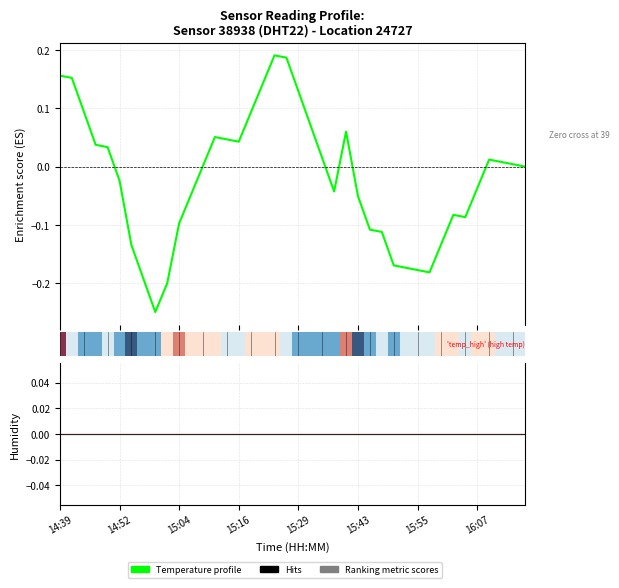

How many categories are shown in the chart?

40